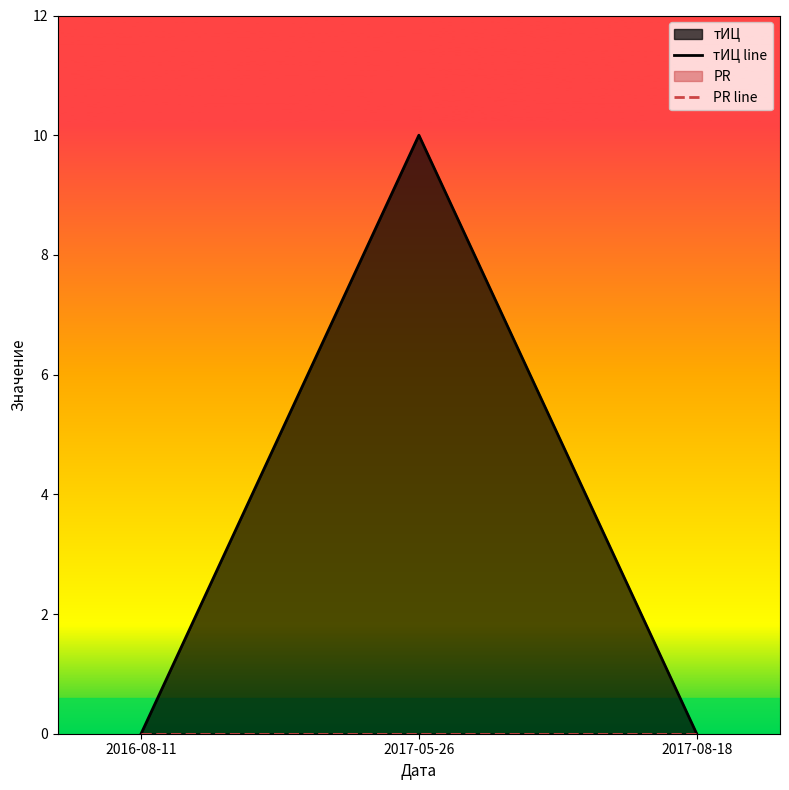

At which category does the chart reach its peak across all series?

2017-05-26